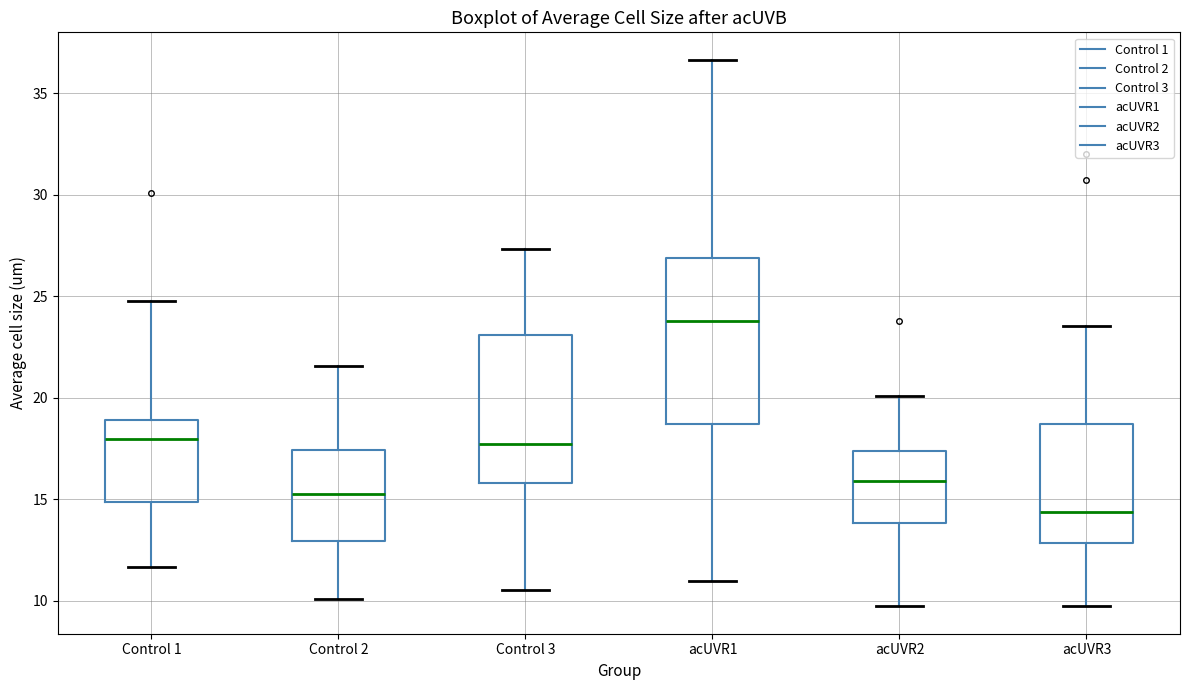

Where is the lower edge of the box for acUVR1 on the y-axis? The values are not printed on the chart, so give them approximately, as read against the axis.

18.5